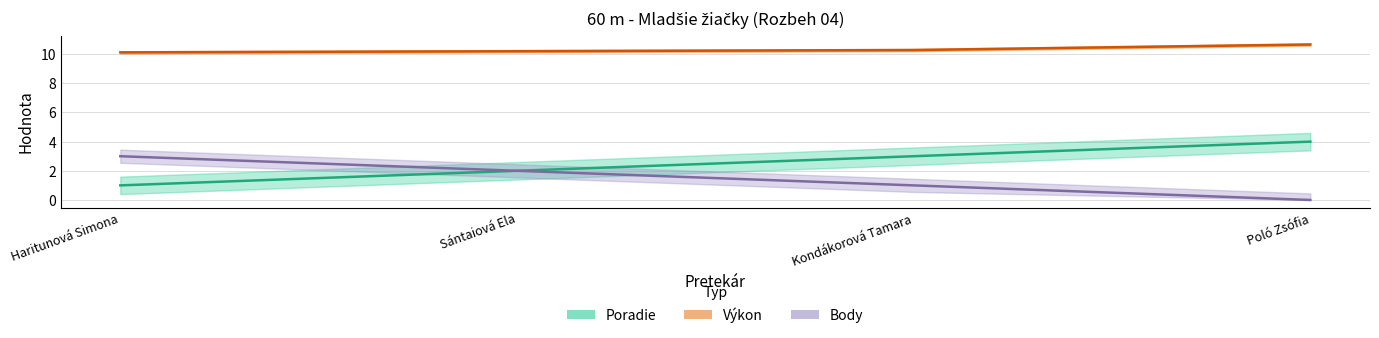

What is the maximum value shown in the chart?

10.7